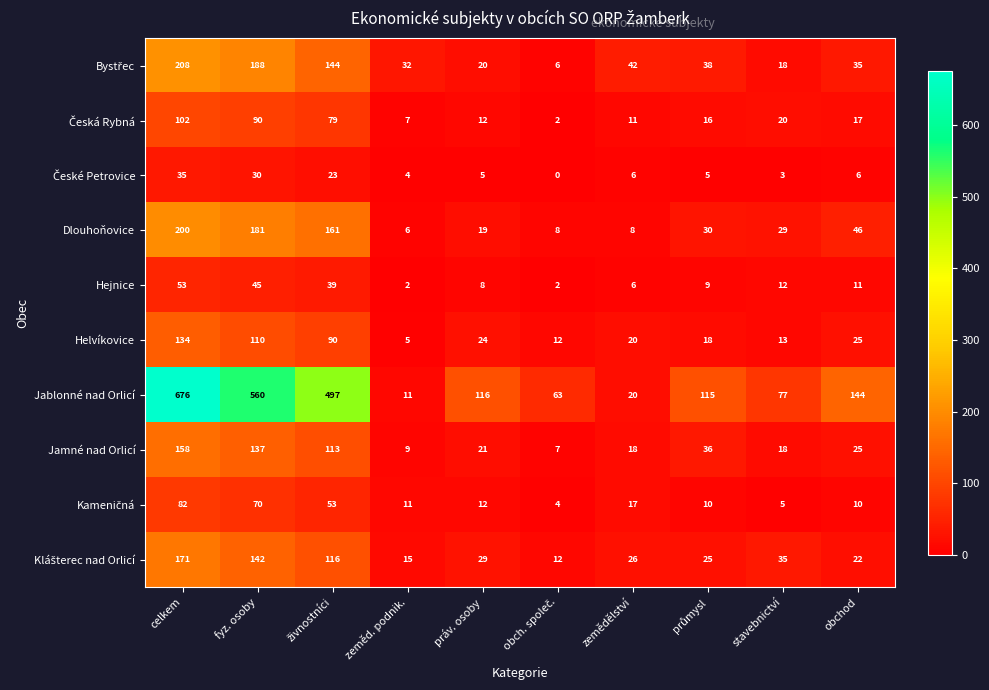

How many series are shown in this chart?

10